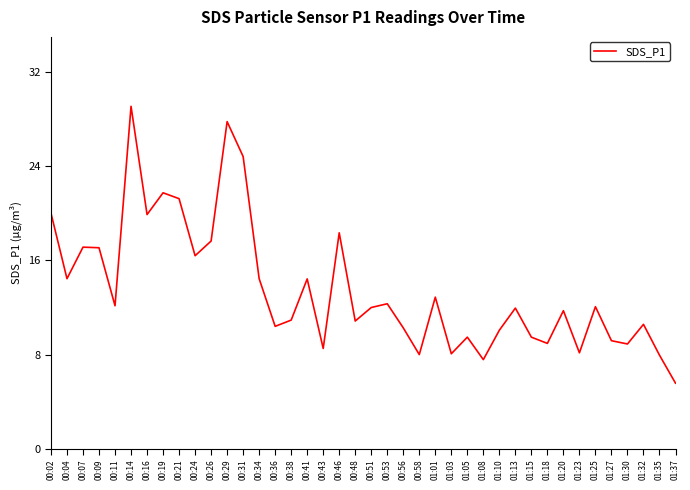

True or false: the data has more than 0 interior local peaks.

True